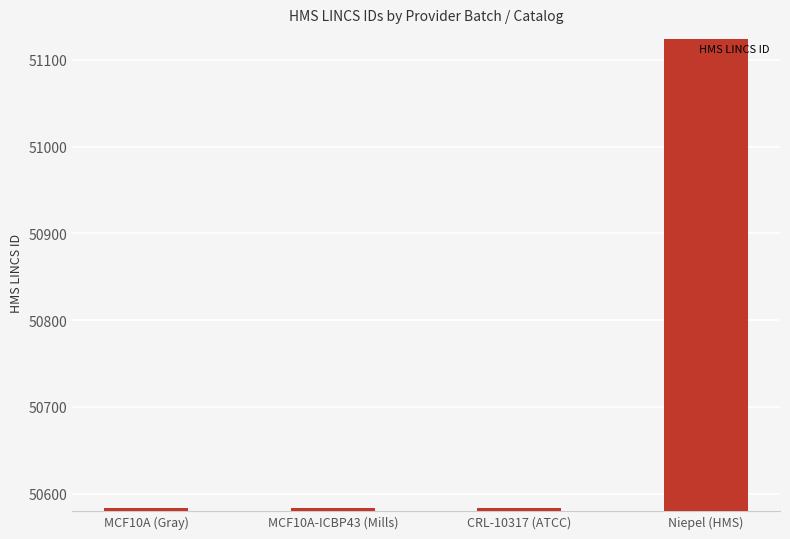

What is the label of the 3rd bar from the right?

MCF10A-ICBP43 (Mills)